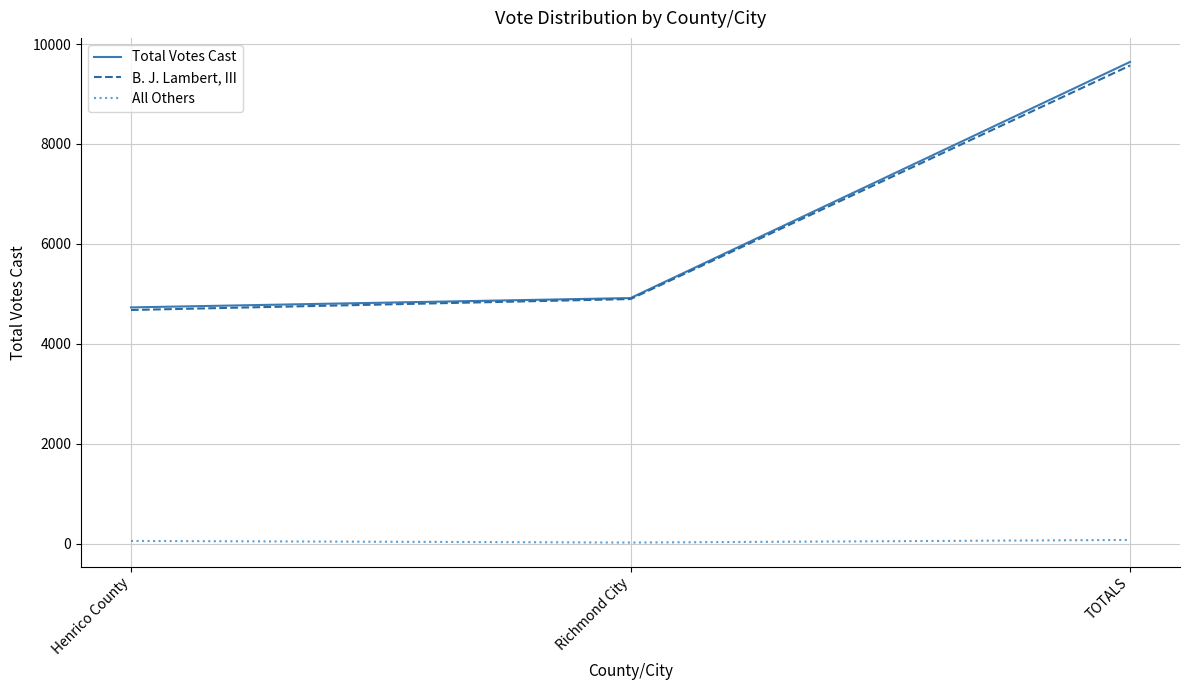

List the series in order of their peak value, highest first.

Total Votes Cast, B. J. Lambert, III, All Others